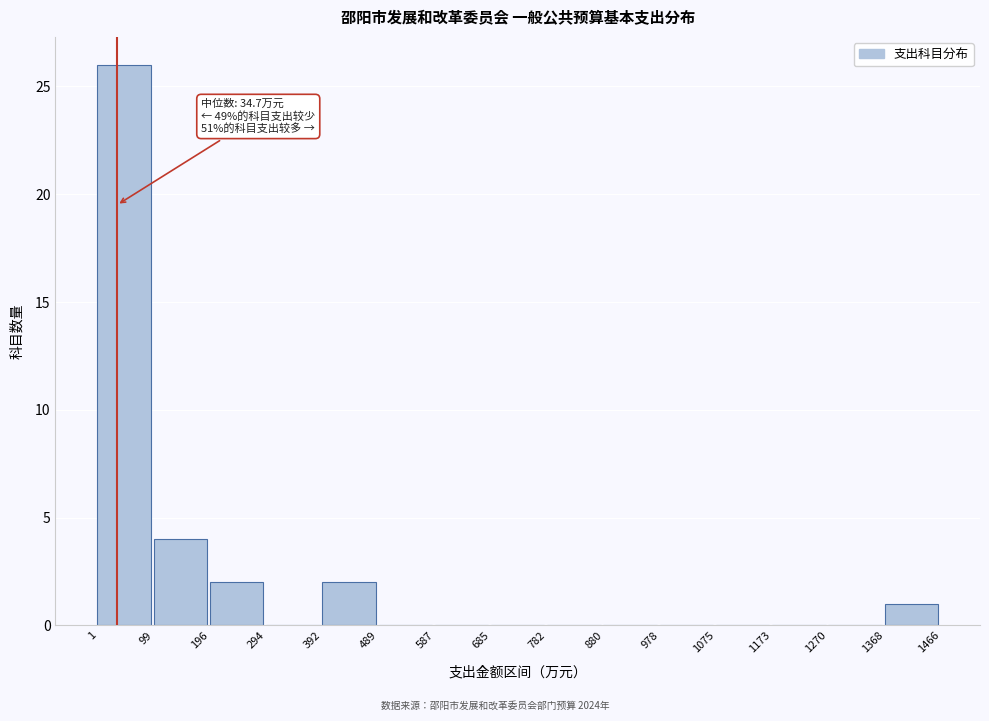

Over which range of the x-axis is the bar tallest?

1 to 99